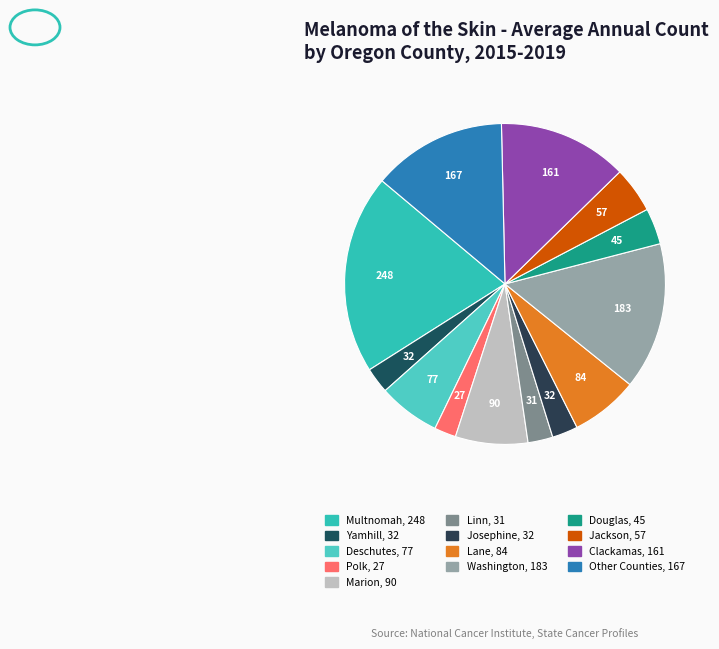

How many slices are in this pie chart?

13